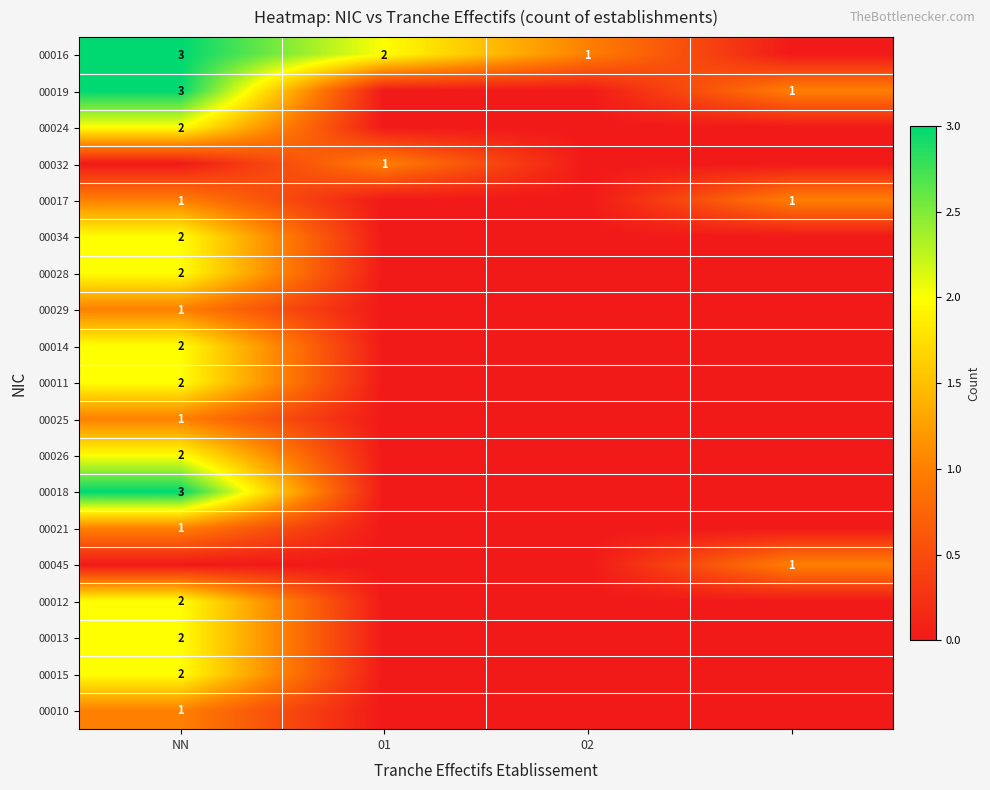

True or false: 00016 has a value of 2 at 01.

True